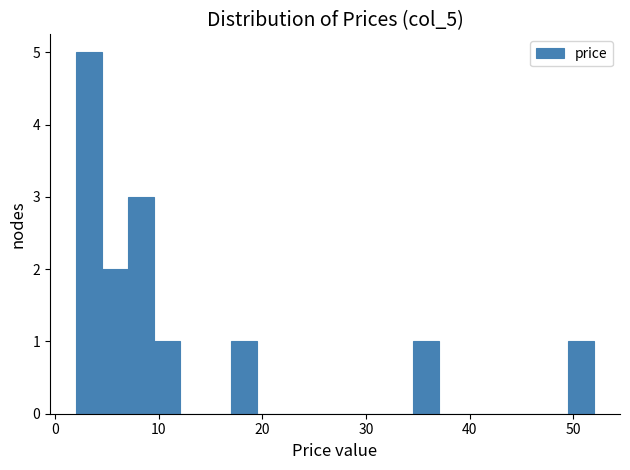

Around what value on the x-axis is the tallest bar? Give the approximate position of its centre, as read against the axis.

3